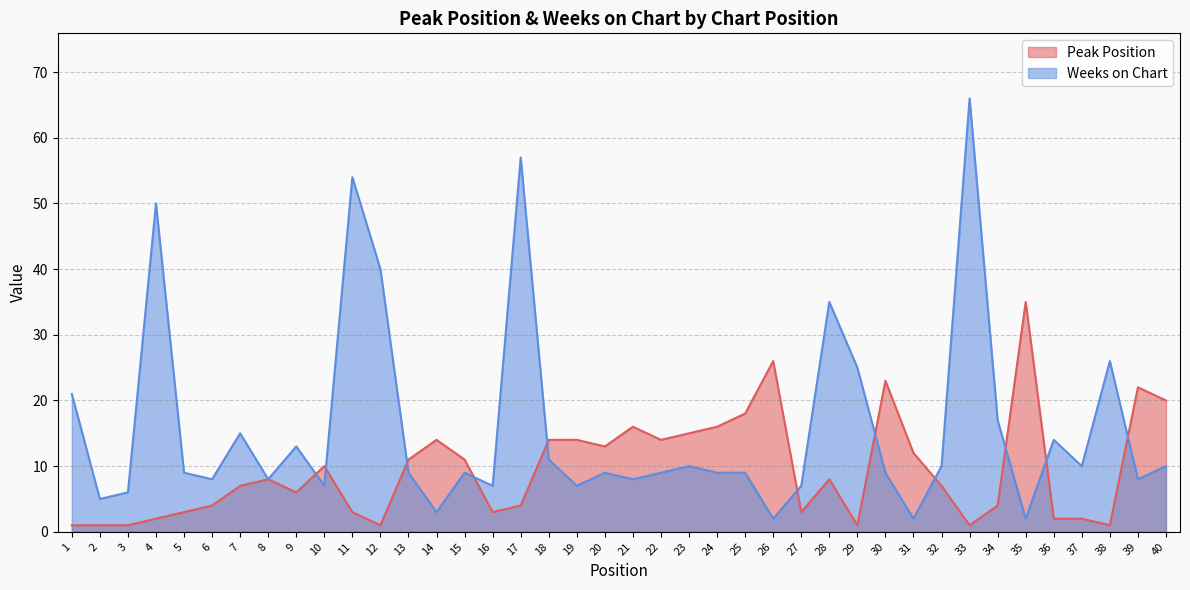

Reading right to left, transcribe all the data shown in this chart.

Peak Position: 20	22	1	2	2	35	4	1	7	12	23	1	8	3	26	18	16	15	14	16	13	14	14	4	3	11	14	11	1	3	10	6	8	7	4	3	2	1	1	1
Weeks on Chart: 10	8	26	10	14	2	17	66	10	2	9	25	35	7	2	9	9	10	9	8	9	7	11	57	7	9	3	9	40	54	7	13	8	15	8	9	50	6	5	21